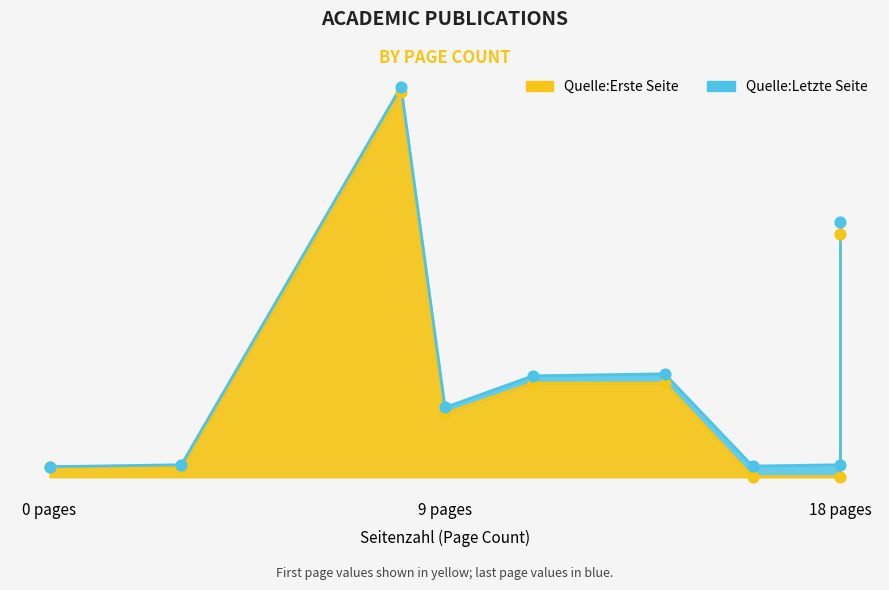

What are all the series names shown in the legend?

Quelle:Erste Seite, Quelle:Letzte Seite